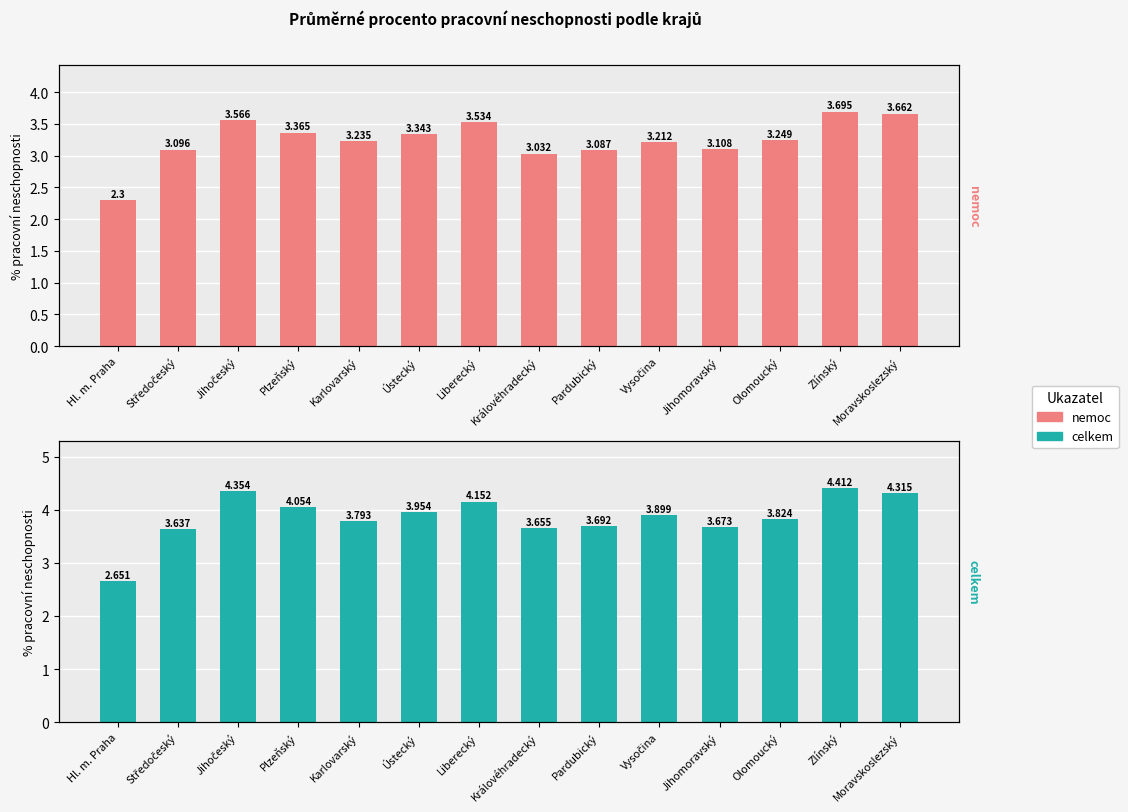

What is the total value across all series at Jihomoravský?

6.8